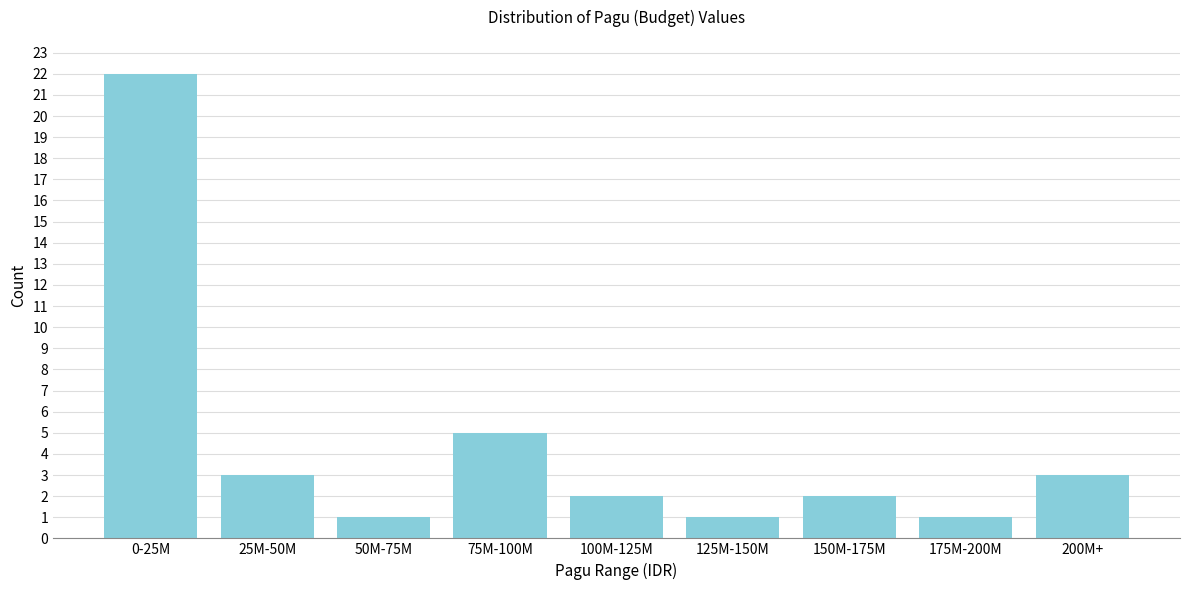

Reading right to left, what are all the values shown in this chart?

3	1	2	1	2	5	1	3	22